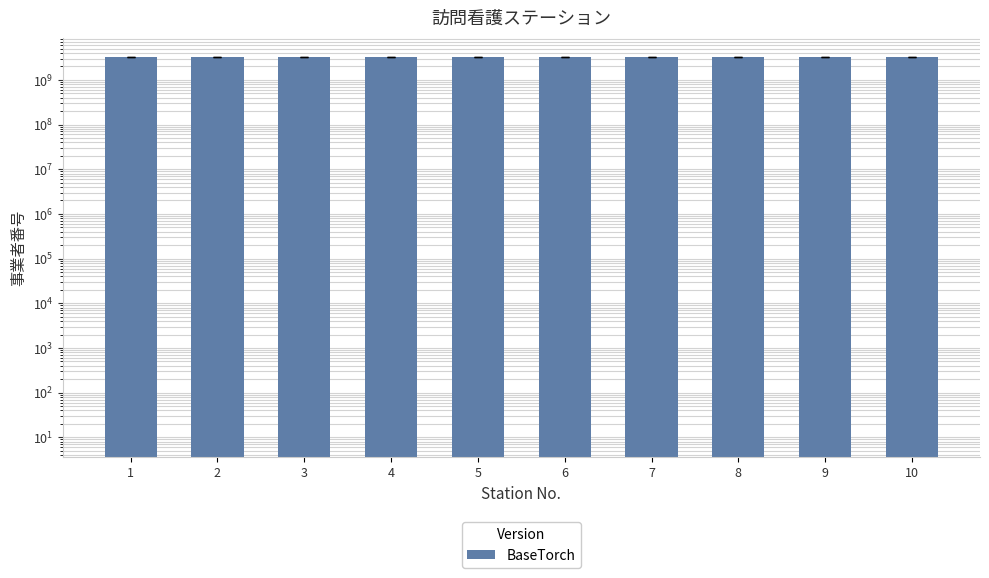

The value at 2 is 5405725897. True or false?

False